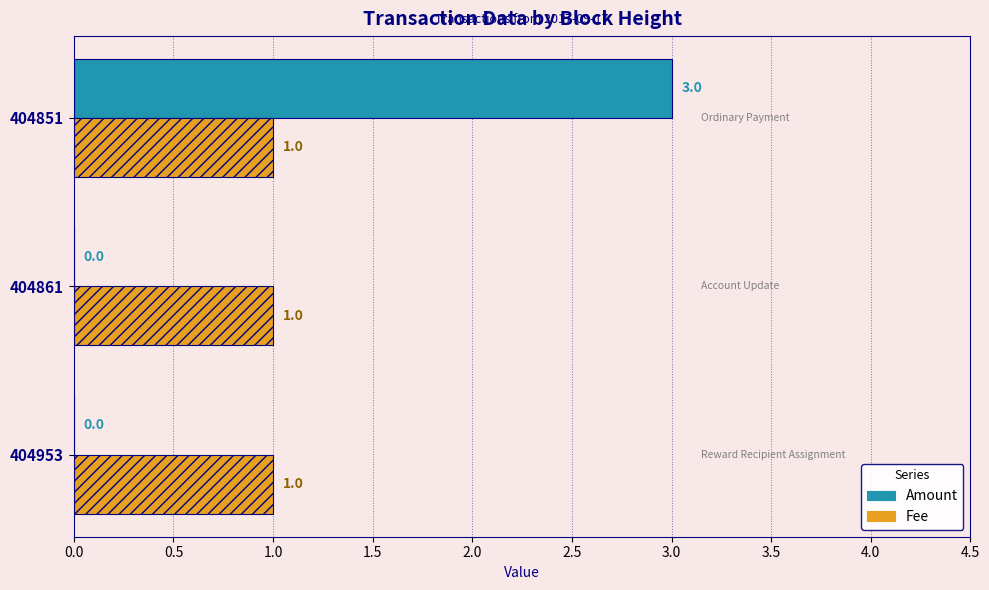

What is the sum of all Amount values?

3